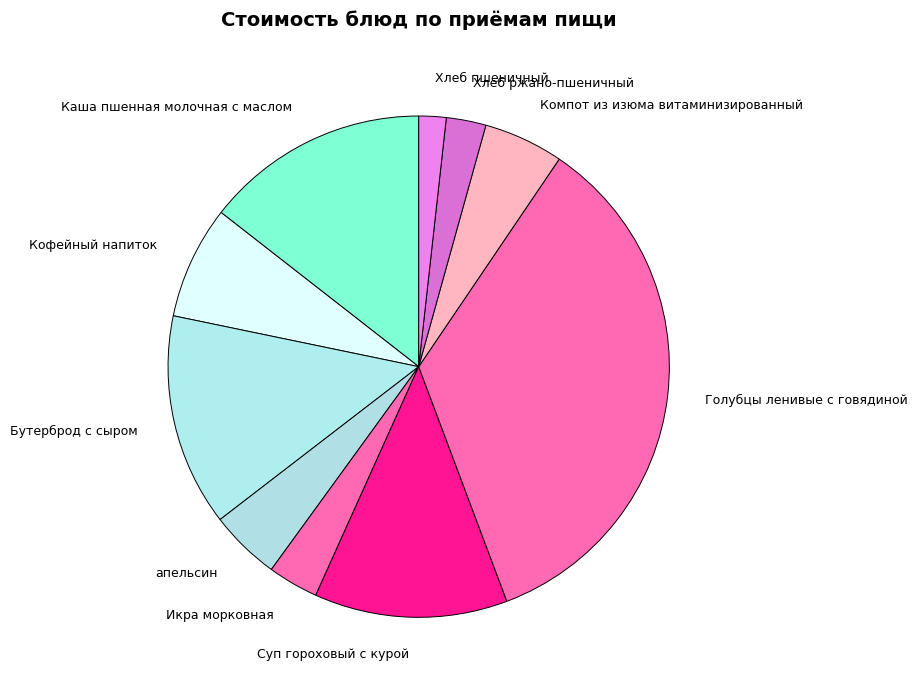

Is the sum of Хлеб пшеничный and Голубцы ленивые с говядиной greater than half?

No